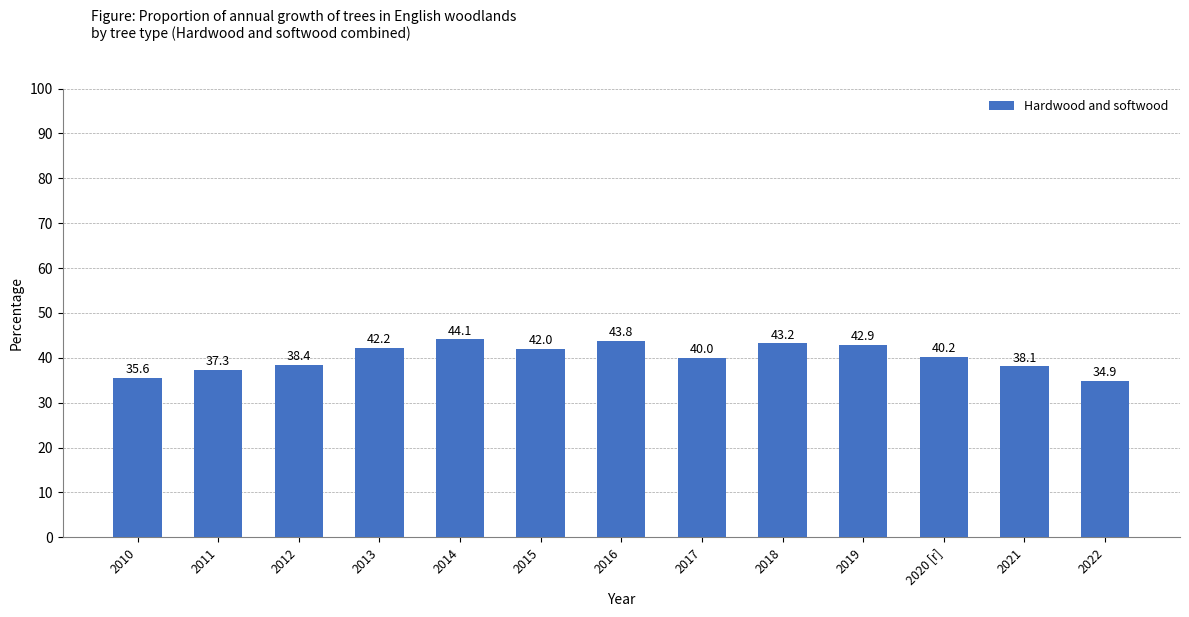

What is the difference between the maximum and minimum values?

9.2